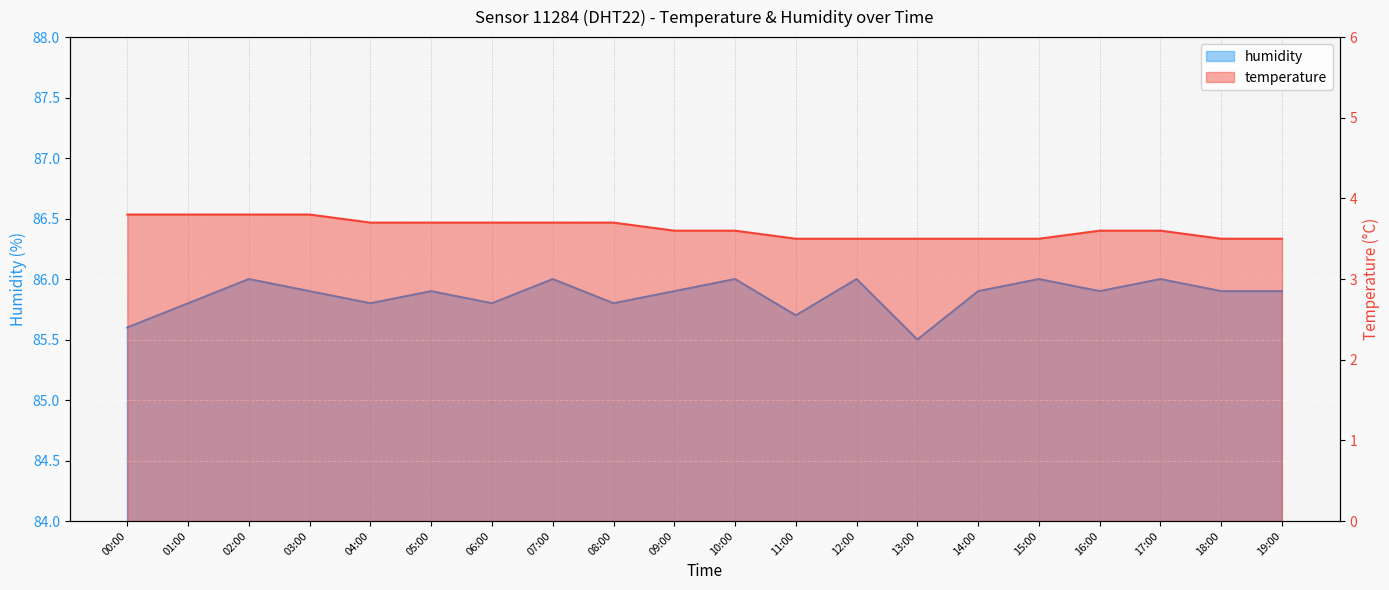

At which category is the sum across all series the highest?

02:00